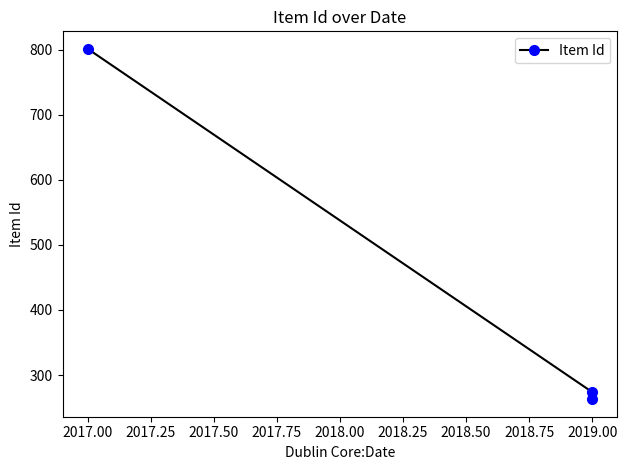

How many lines are shown in the chart?

1